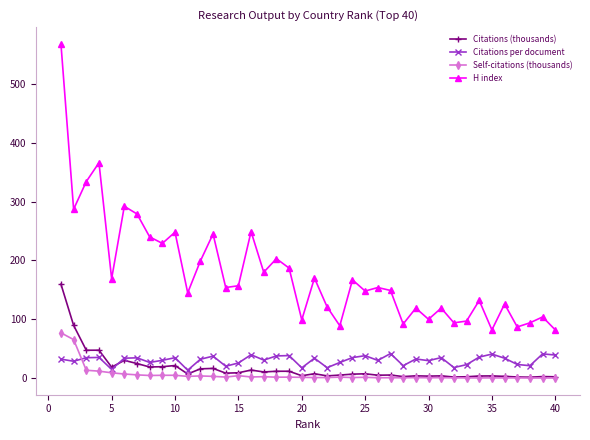

What is the difference between the maximum and minimum values in the Citations (thousands) series?

158.1